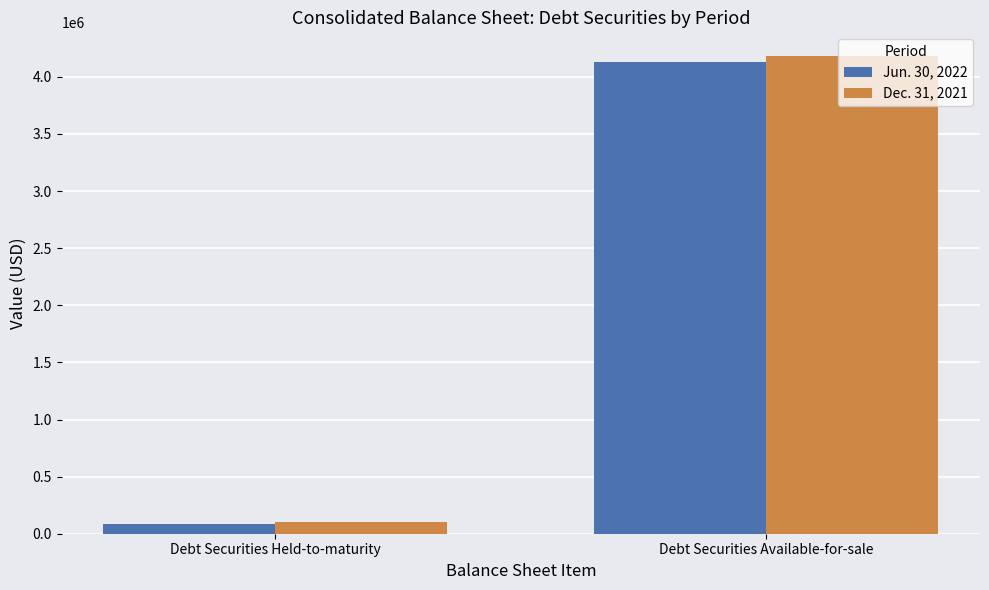

At how many categories does at least one series exceed 2123192?

1